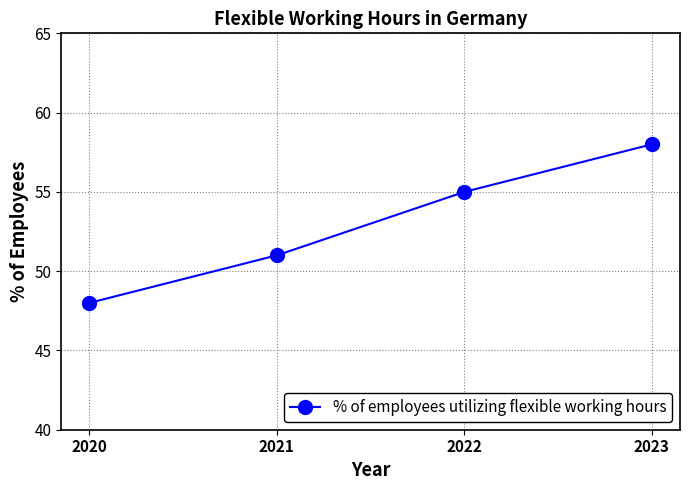

Rank the categories by value from lowest to highest.

2020, 2021, 2022, 2023